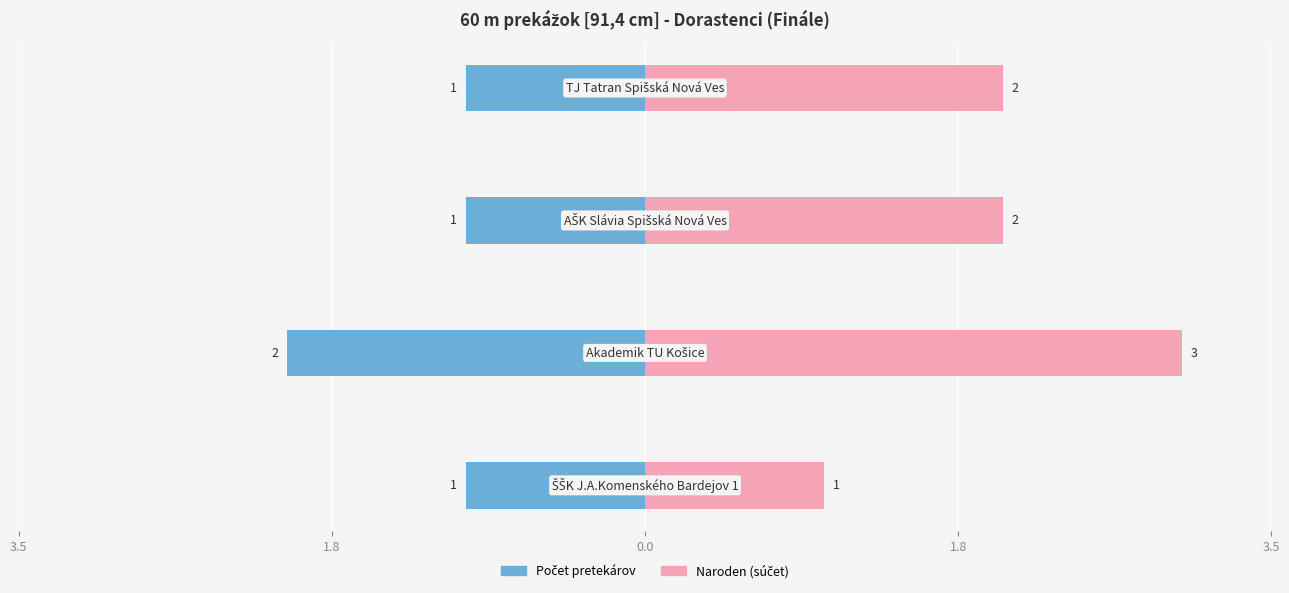

Which series has the widest spread of values?

Naroden (súčet)